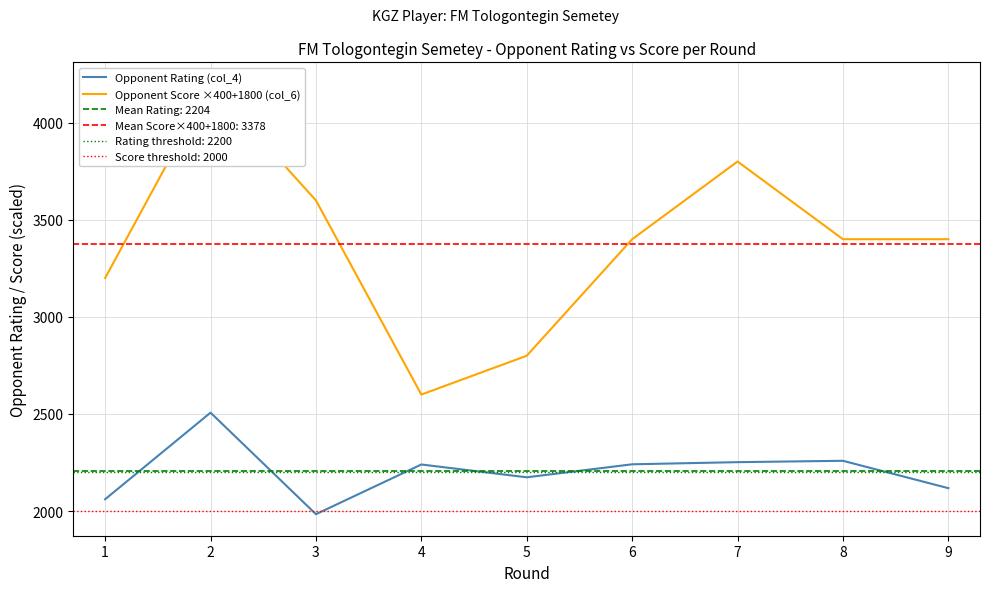

True or false: Opponent Score ×400+1800 (col_6) has more than 1 points higher than both neighbors.

True